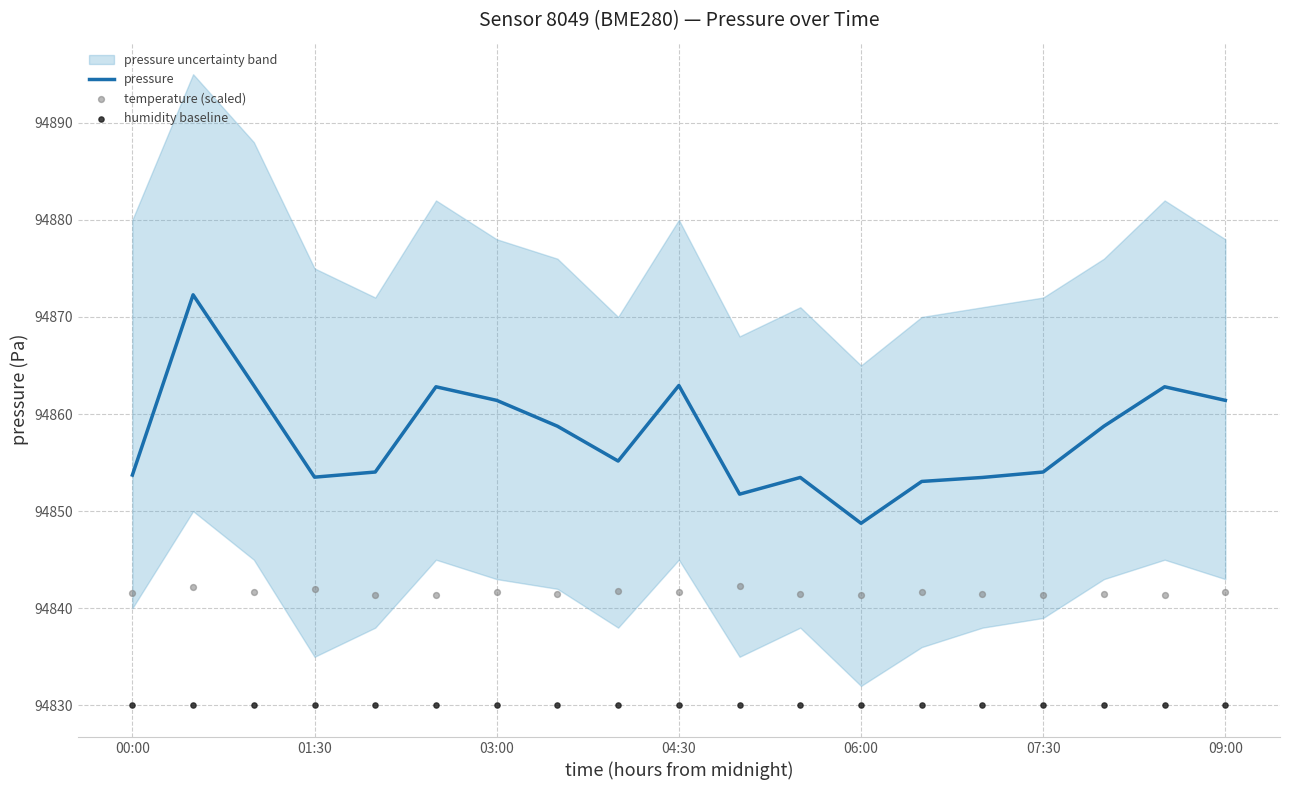

At how many categories does at least one series exceed 94870?

1